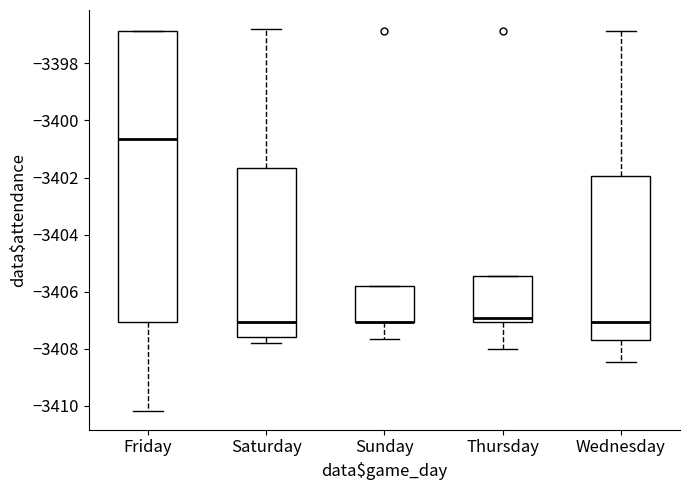

Reading left to right, transcribe this box plot: for each box, give where its median line is, the range the box spans, and where its two whiskers end, as read against the y-axis. The values are not printed on the chart, so give them approximately, as read against the axis.

Friday: median -3400.6, box -3407.0 to -3396.8, whiskers -3410.2 to -3396.8
Saturday: median -3407.0, box -3407.6 to -3401.6, whiskers -3407.8 to -3396.8
Sunday: median -3407.0 (drawn on the box's lower edge), box -3407.0 to -3405.8, whiskers -3407.6 to -3405.8
Thursday: median -3407.0 (just above the box's lower edge), box -3407.0 to -3405.4, whiskers -3408.0 to -3405.4
Wednesday: median -3407.0, box -3407.6 to -3402.0, whiskers -3408.4 to -3396.8